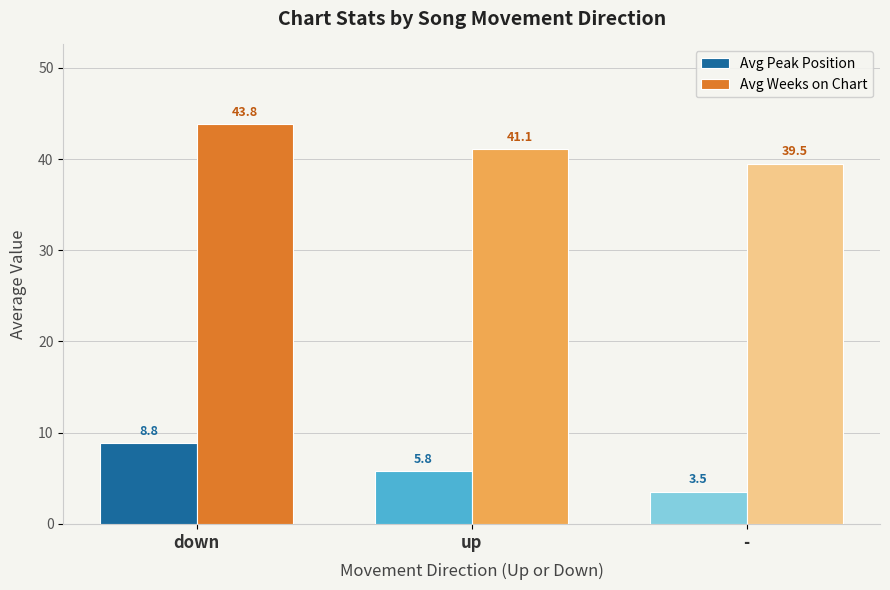

What is the label of the 2nd bar from the left?

up